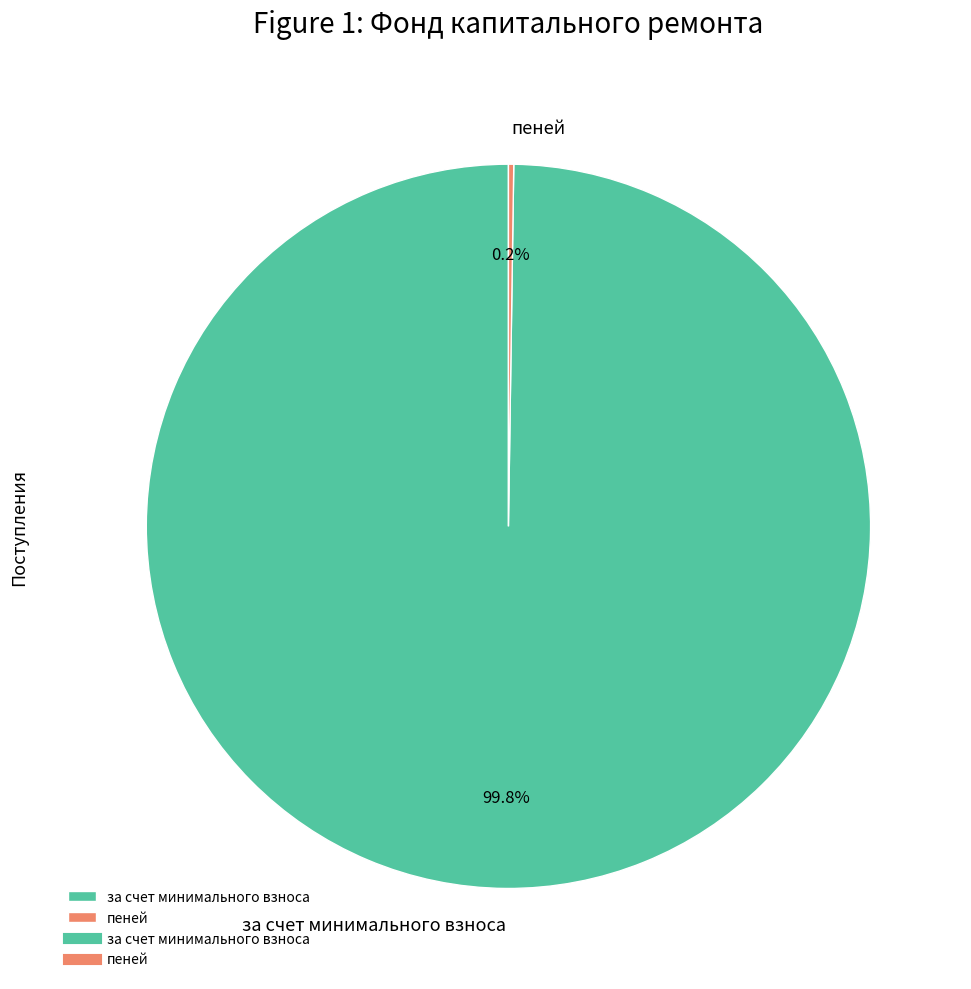

What portion of the pie excludes за счет минимального взноса?

0.2%